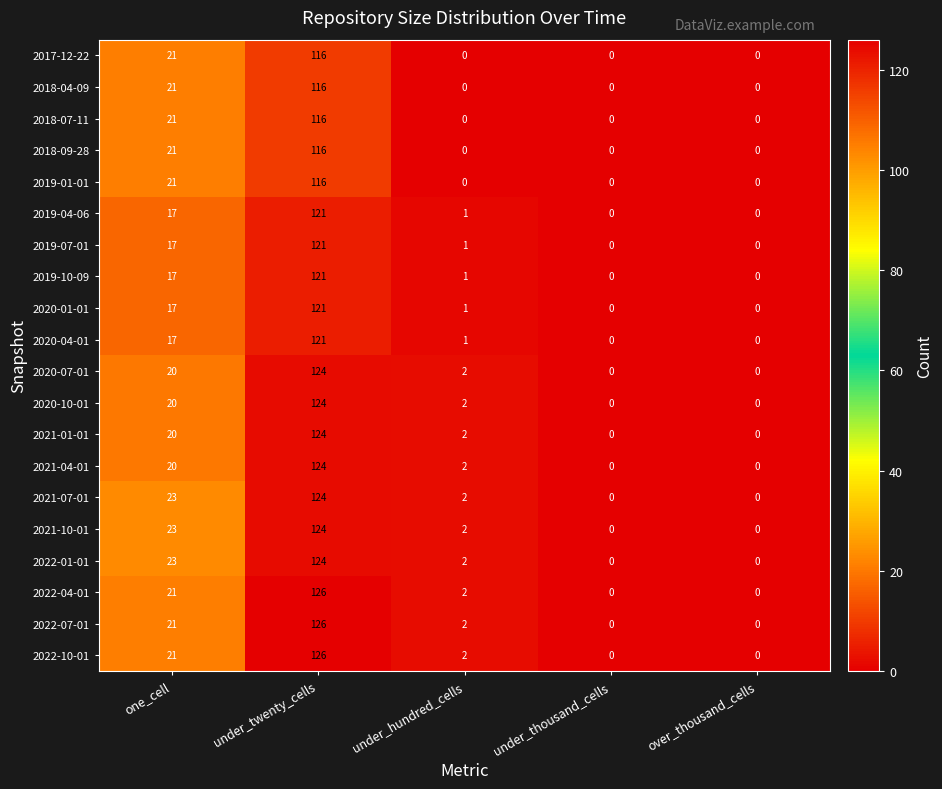

The 2022-01-01 series shows -49 at under_thousand_cells. True or false?

False